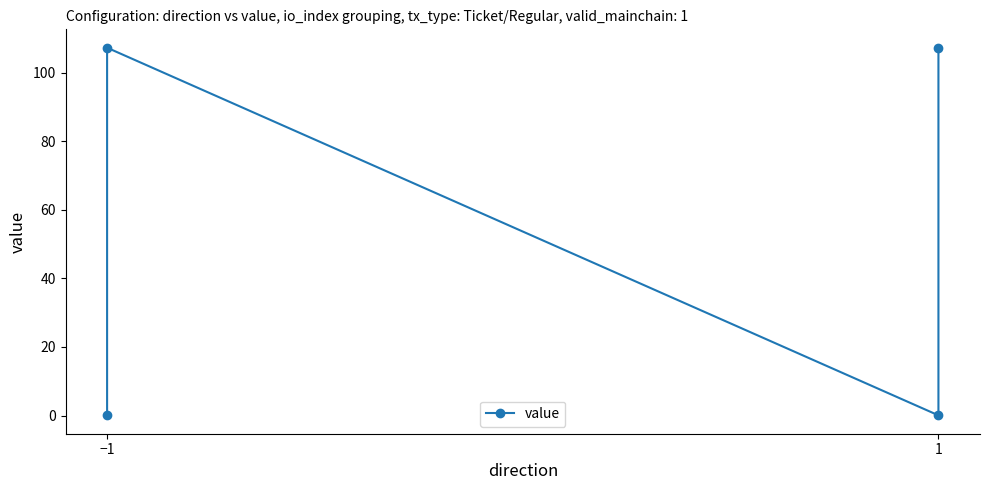

What is the label of the 3rd point from the right?

−1